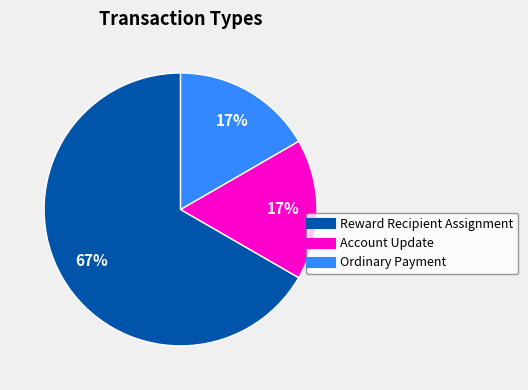

Does any single category account for the majority?

Yes